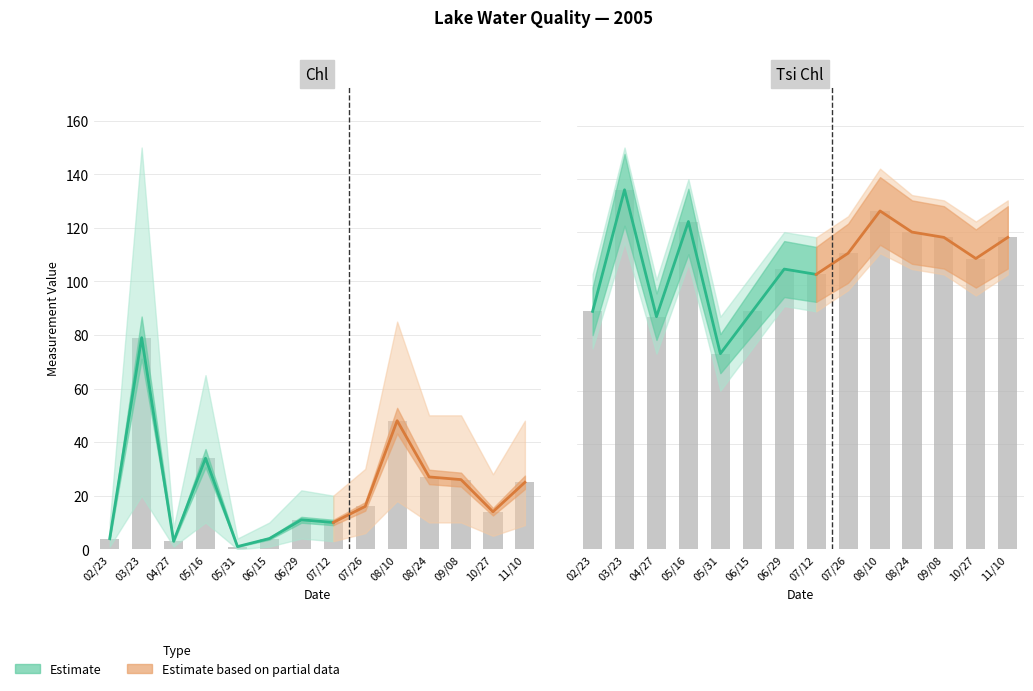

What is the approximate value of Chl at 10/27, to the nearest 10?

10